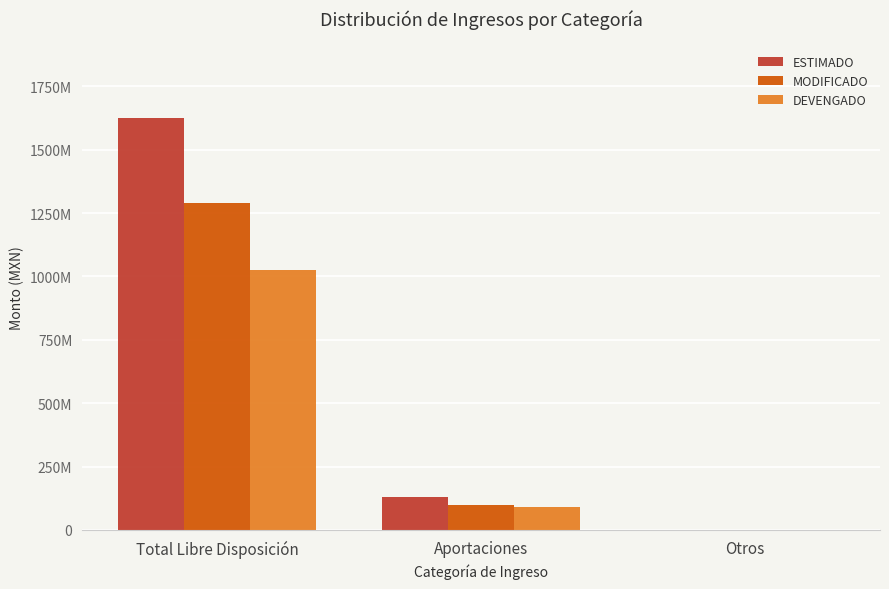

Where does the MODIFICADO series first go above 98538737?

Total Libre Disposición